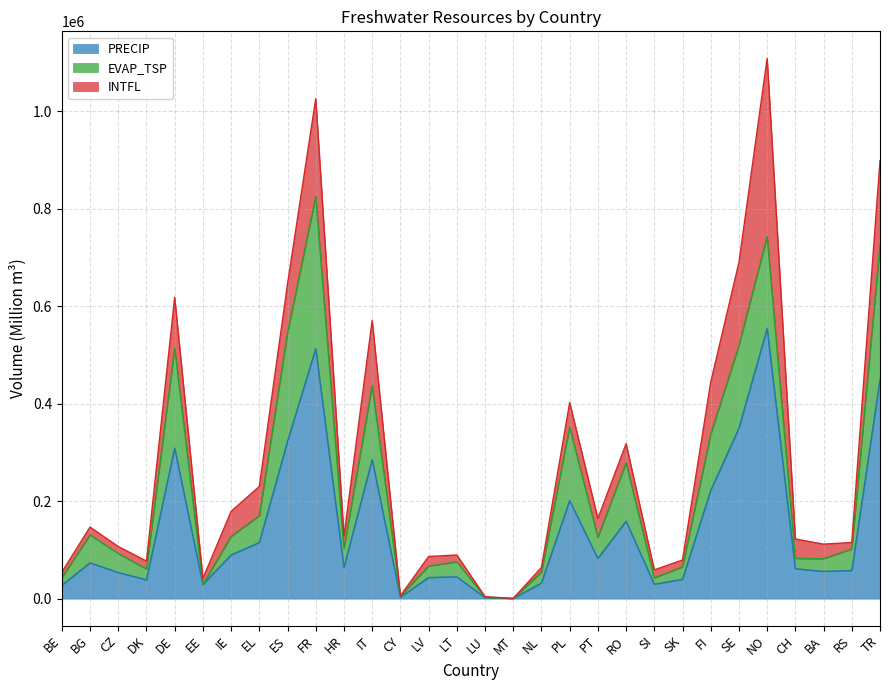

Rank the series by their maximum value, from lowest to highest.

EVAP_TSP, INTFL, PRECIP